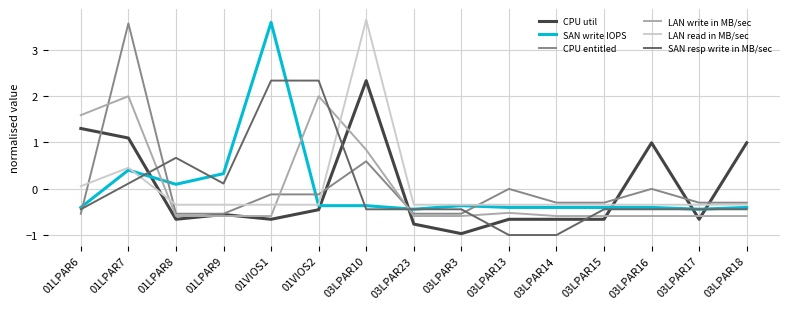

What is the maximum value for SAN write IOPS?

3.6